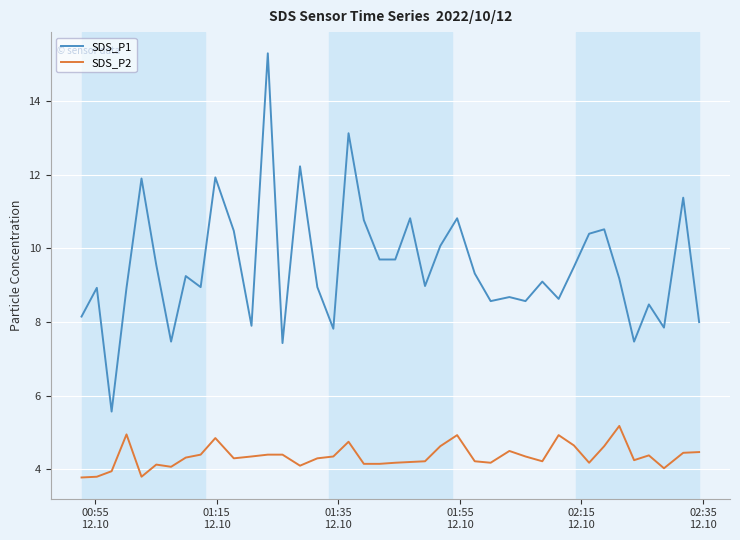

What is the difference between the maximum and minimum values in the SDS_P1 series?

9.7